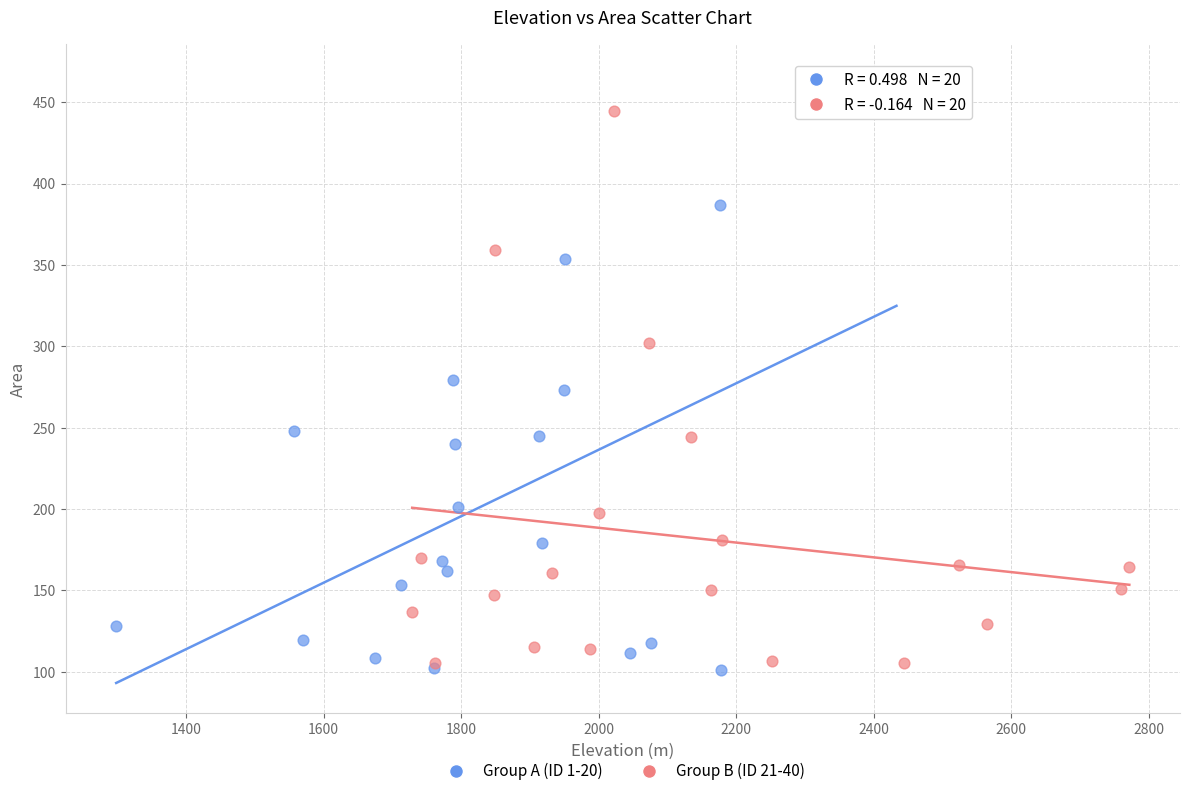

Which series has the widest spread of Y values?

Group A (ID 1-20)